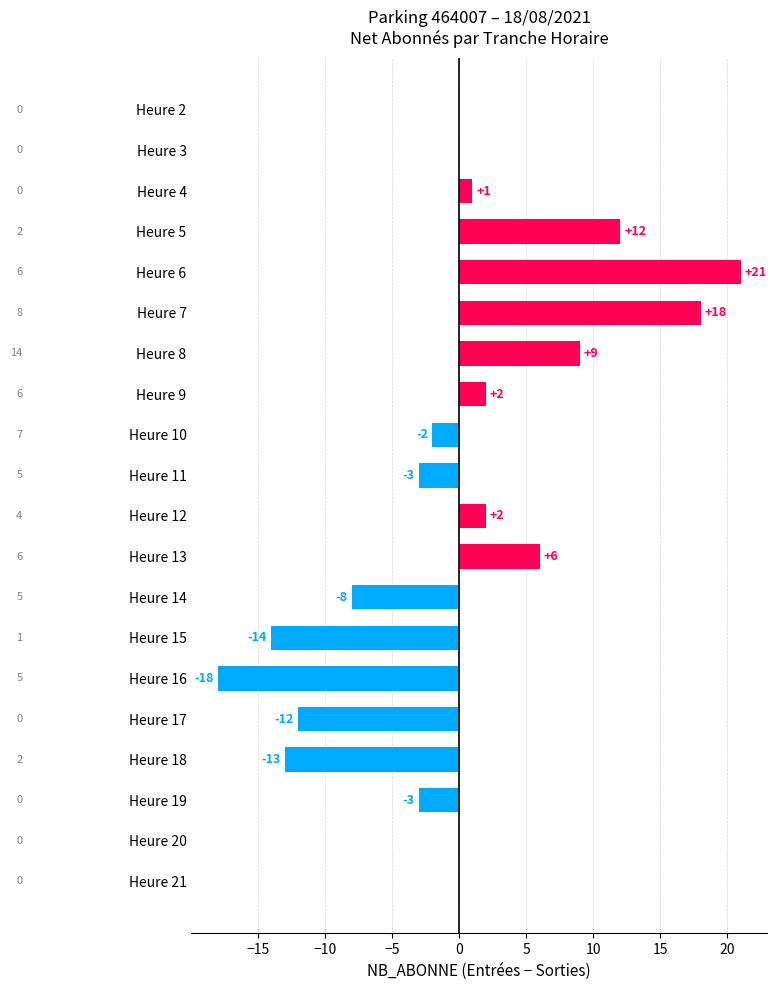

The value at Heure 7 is 10. True or false?

False